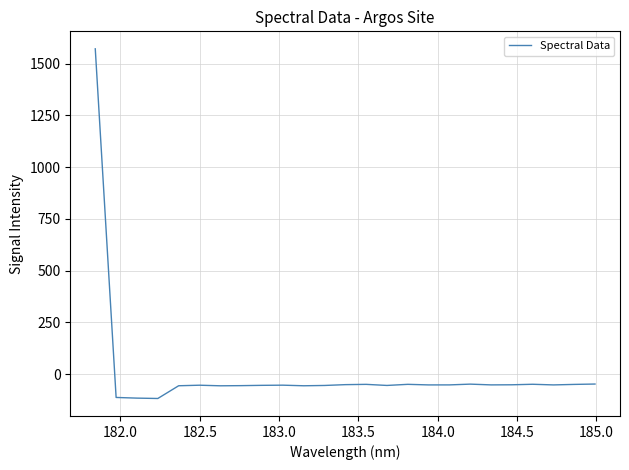

What is the minimum value shown in the chart?

-118.2